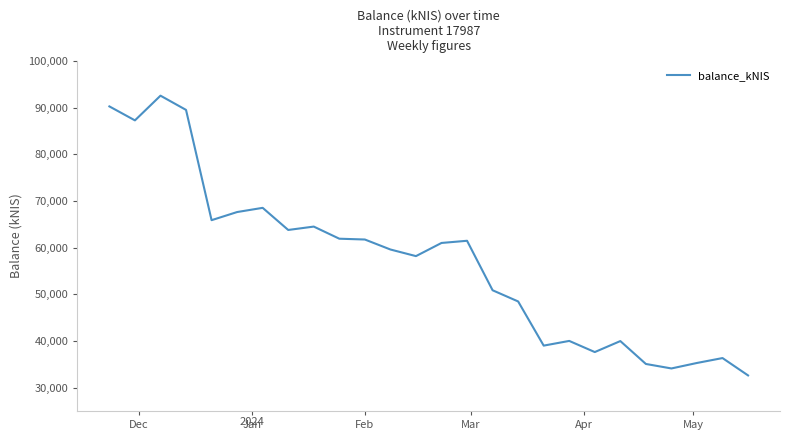

What is the difference between the maximum and minimum values?

59970.6